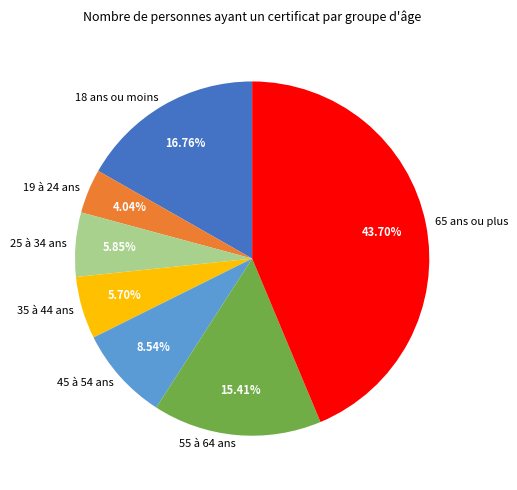

Which has a higher value, 45 à 54 ans or 65 ans ou plus?

65 ans ou plus